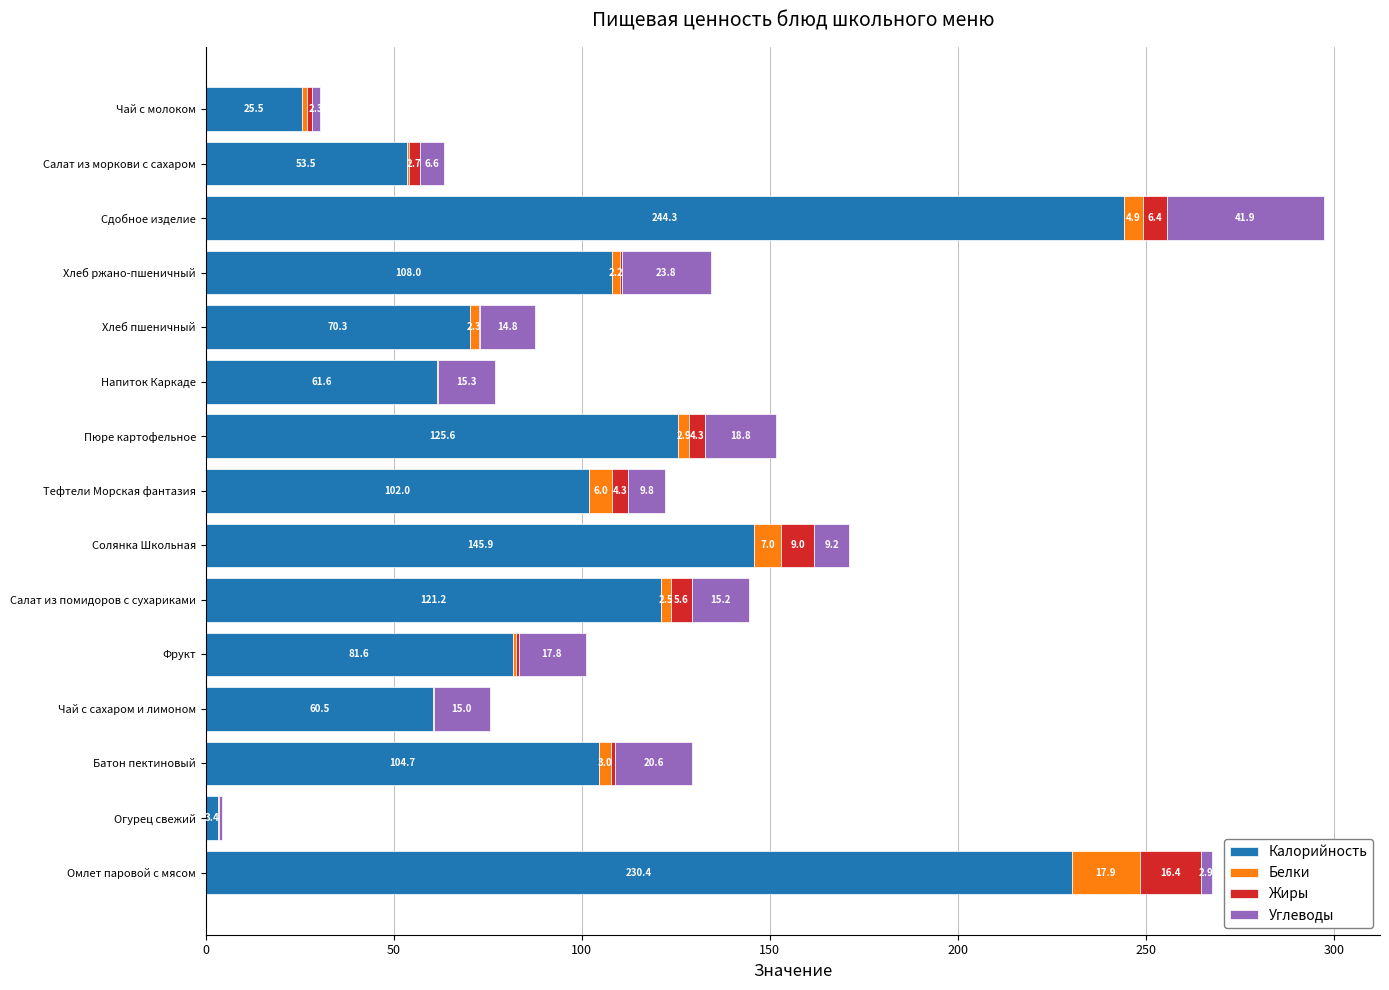

What is the approximate value of Калорийность at Солянка Школьная?

145.9